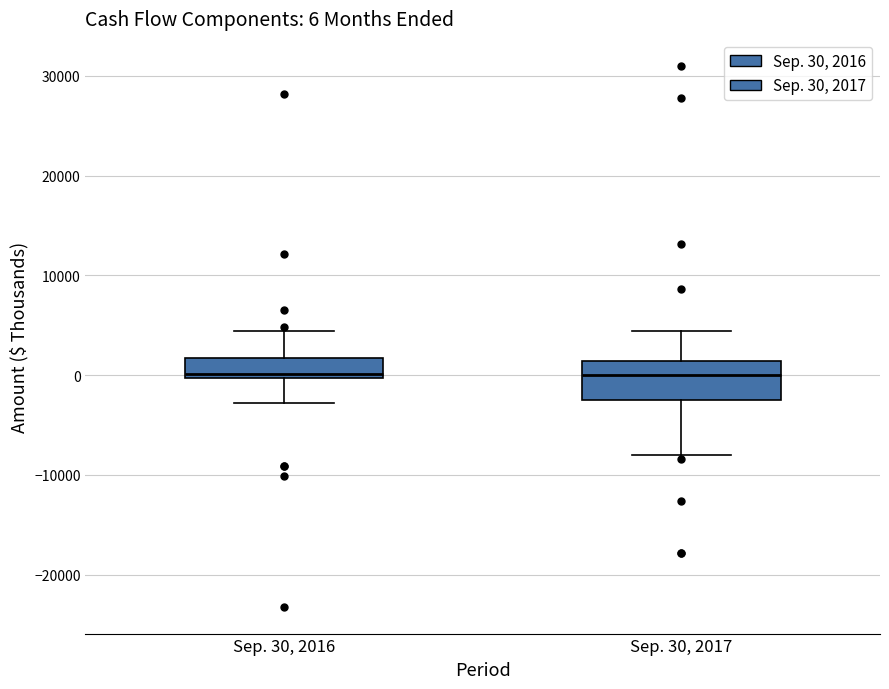

Comparing the boxes themselves (not the whiskers), which one is the tallest?

Sep. 30, 2017